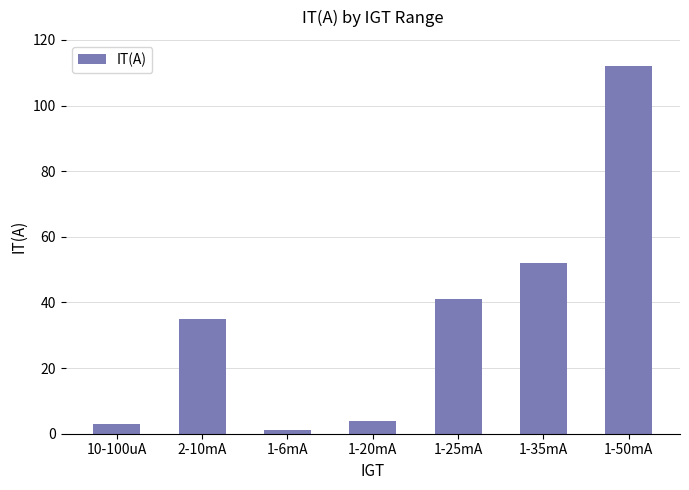

What is the difference between the values at 1-20mA and 1-25mA?

37